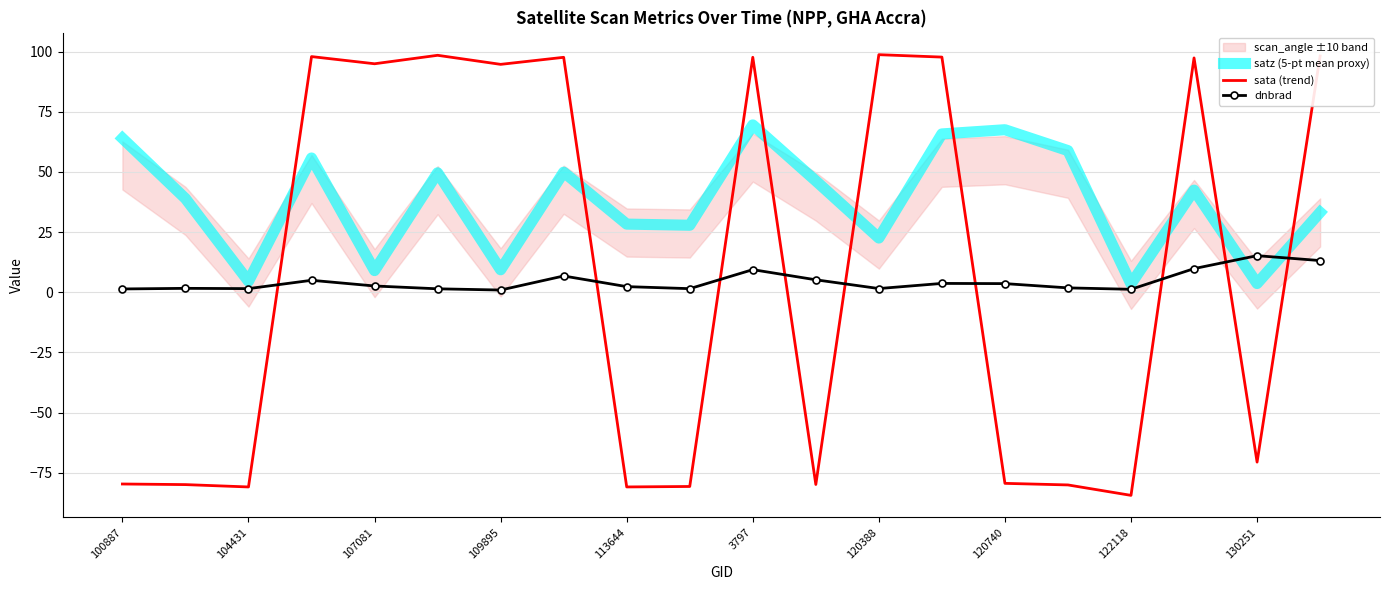

What is the highest value of the dnbrad series?

15.2